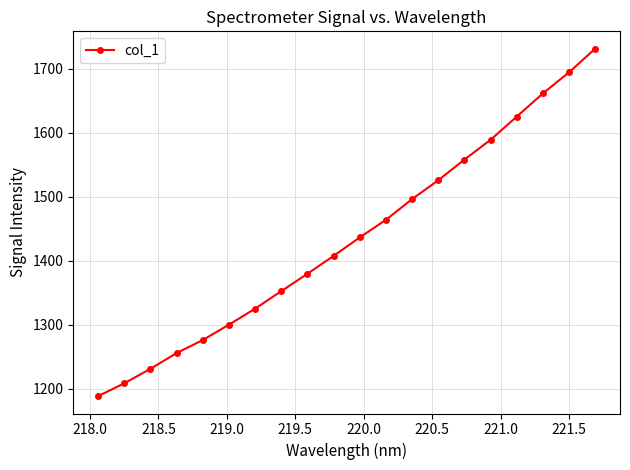

What is the minimum value shown in the chart?

1188.3